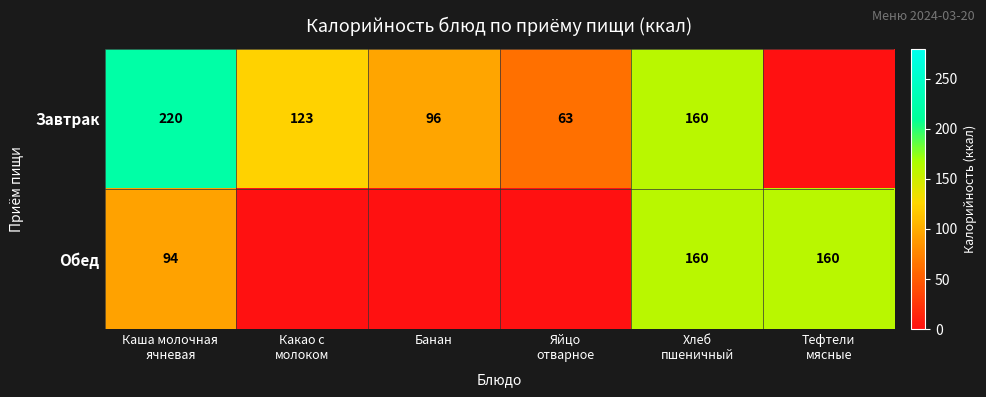

Which has a higher value, Банан or Какао с
молоком?

Какао с
молоком